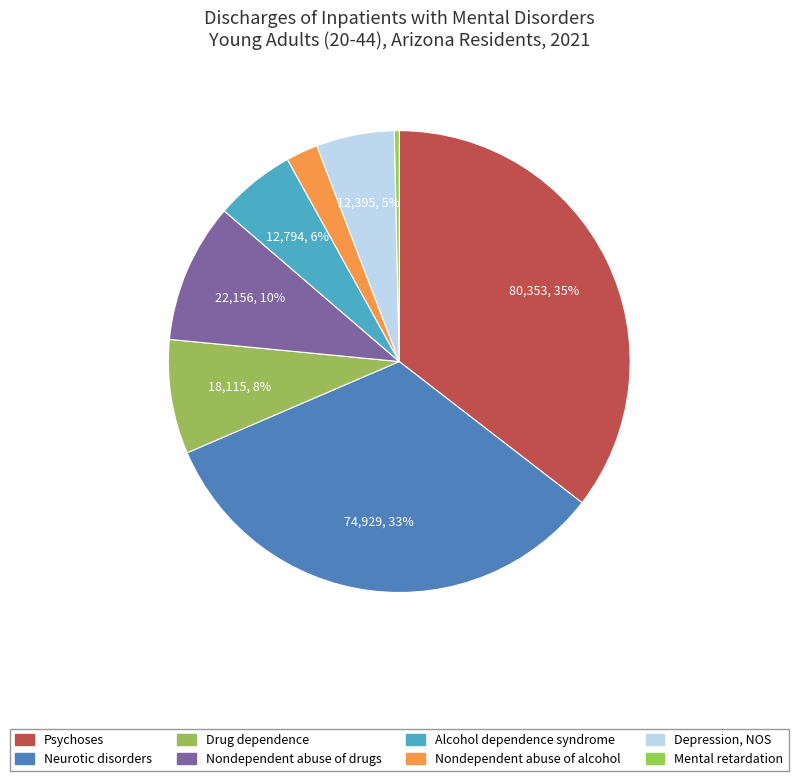

Is Neurotic disorders the majority of the pie?

No